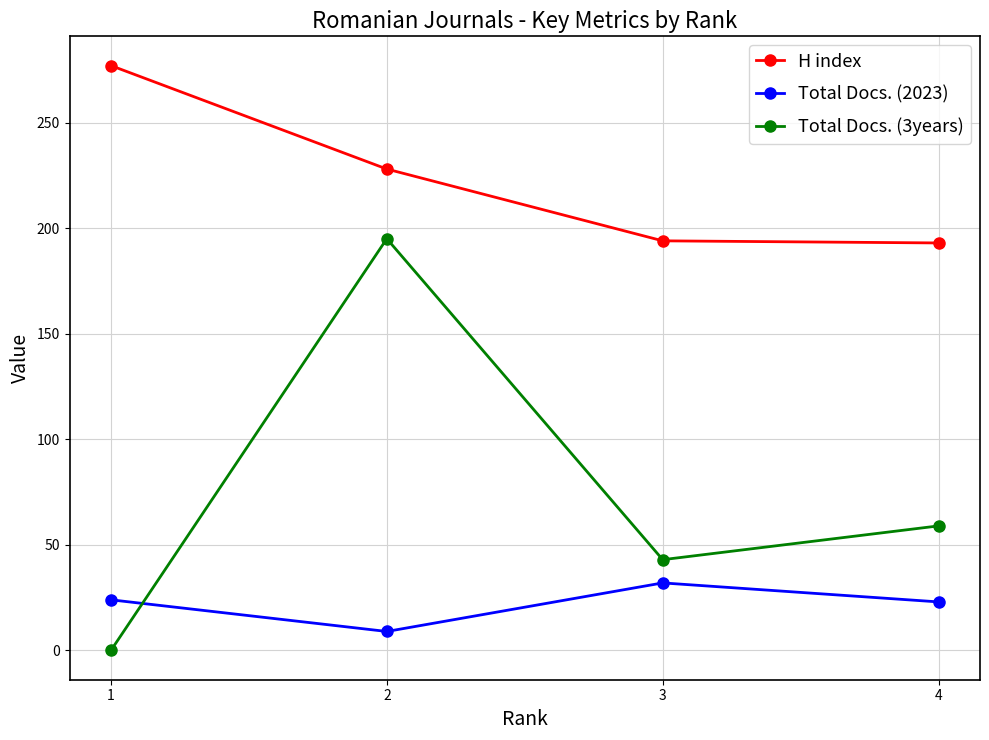

Is the value of Total Docs. (3years) at 3 greater than the value of H index at 3?

No